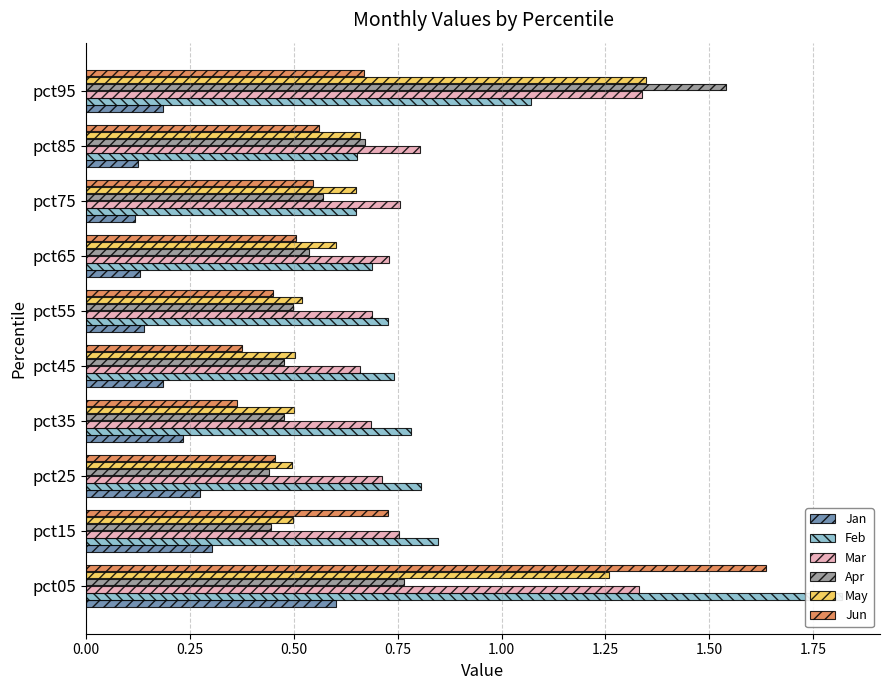

Reading right to left, what are all the values shown in this chart?

Jan: 0.2	0.1	0.1	0.1	0.1	0.2	0.2	0.3	0.3	0.6
Feb: 1.1	0.7	0.6	0.7	0.7	0.7	0.8	0.8	0.8	1.8
Mar: 1.3	0.8	0.8	0.7	0.7	0.7	0.7	0.7	0.8	1.3
Apr: 1.5	0.7	0.6	0.5	0.5	0.5	0.5	0.4	0.4	0.8
May: 1.3	0.7	0.6	0.6	0.5	0.5	0.5	0.5	0.5	1.3
Jun: 0.7	0.6	0.5	0.5	0.4	0.4	0.4	0.5	0.7	1.6